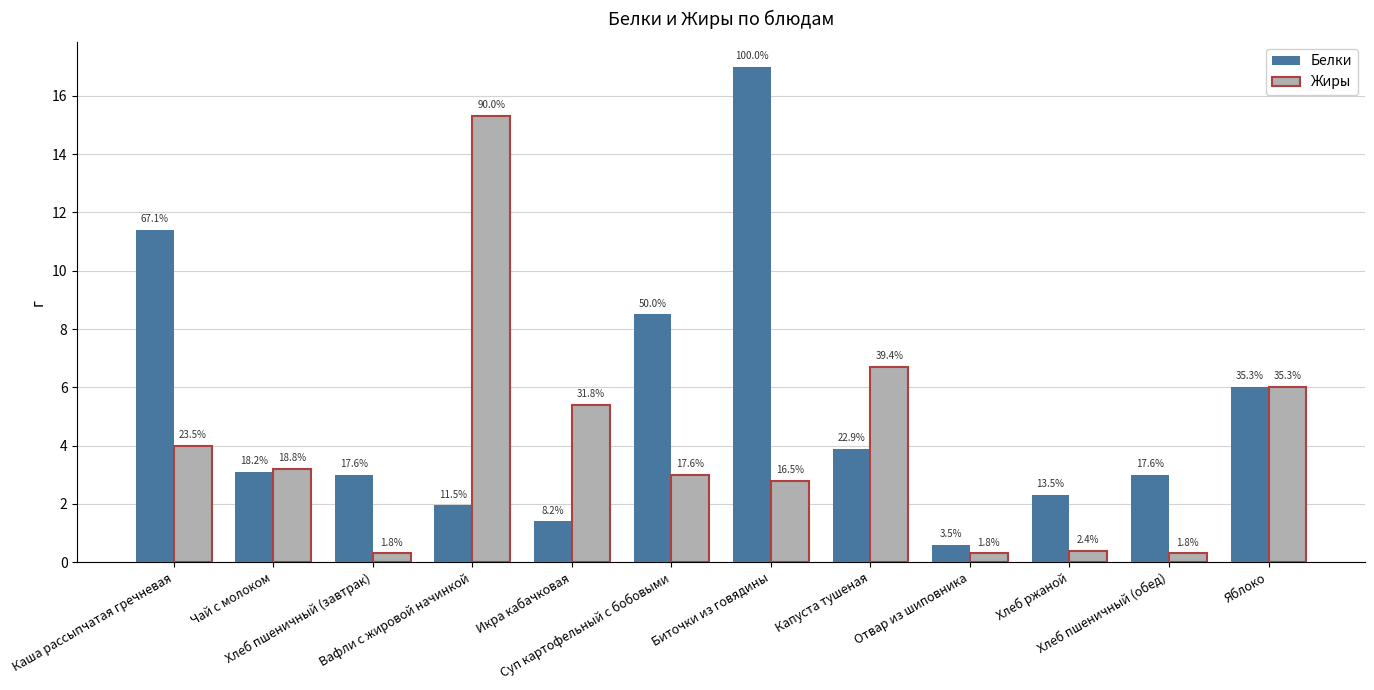

What are all the series names shown in the legend?

Белки, Жиры